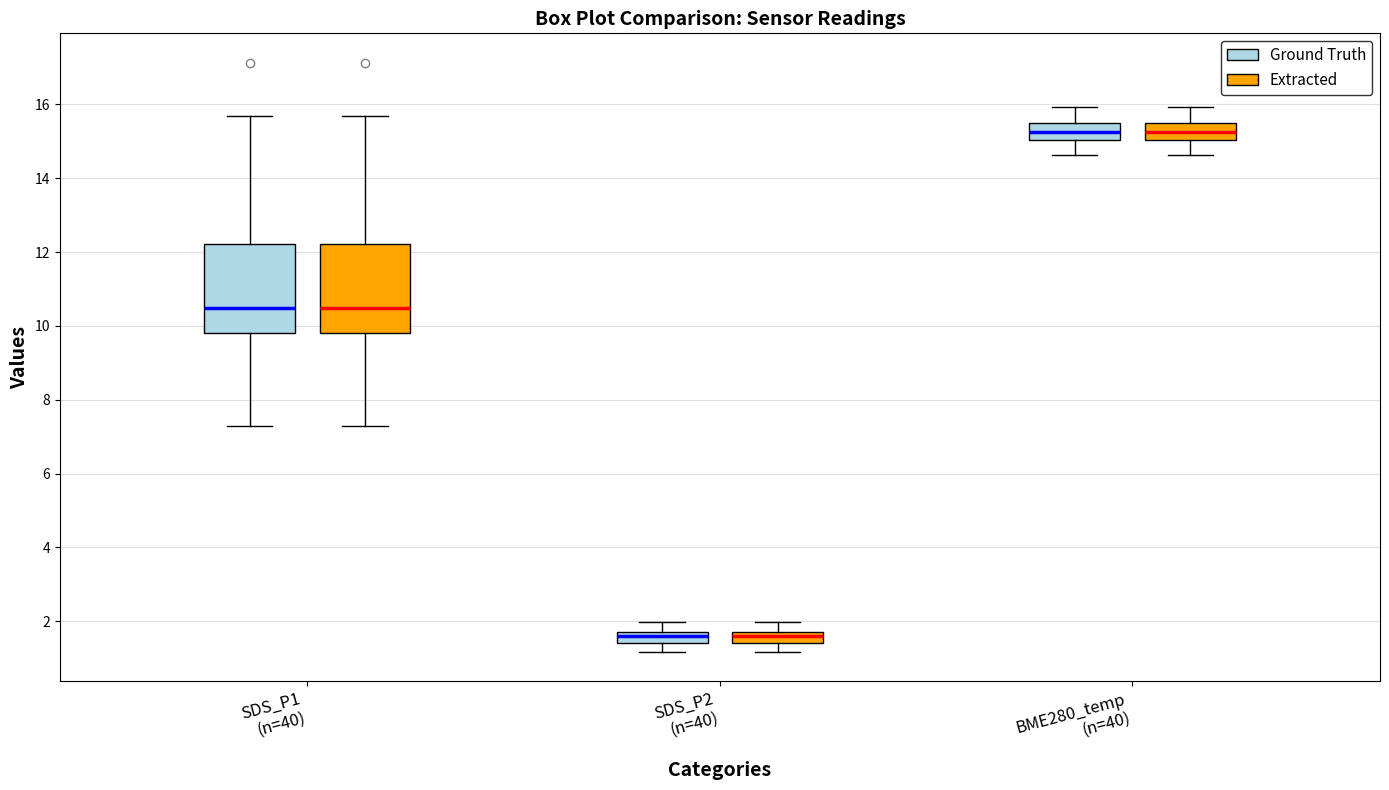

Where is the lower edge of the box for SDS_P1 (n=40) (Ground Truth) on the y-axis? The values are not printed on the chart, so give them approximately, as read against the axis.

9.8